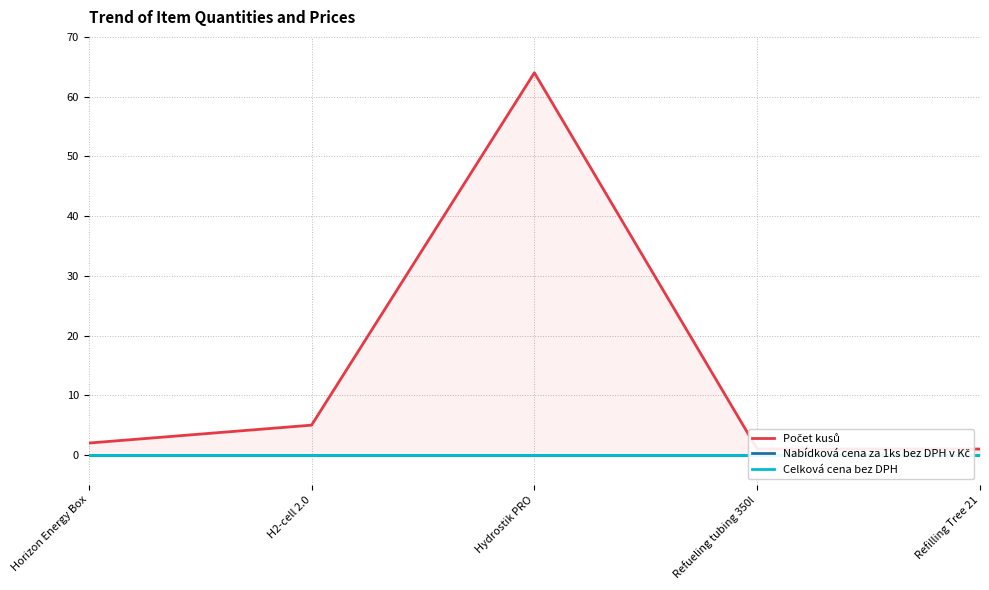

Rank the series at H2-cell 2.0 from lowest to highest value.

Nabídková cena za 1ks bez DPH v Kč, Celková cena bez DPH, Počet kusů